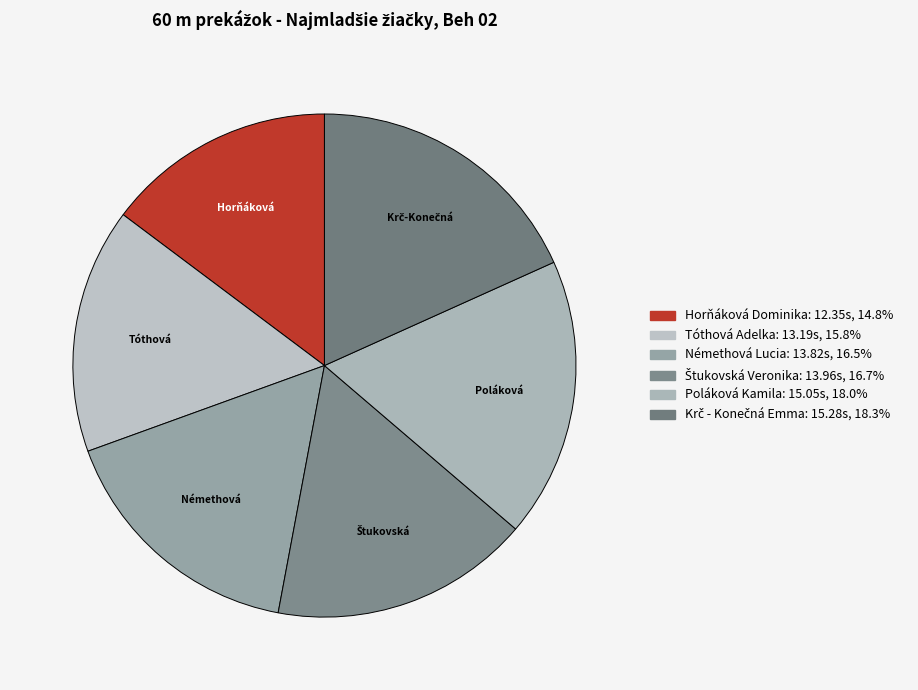

How many segments does this pie chart have?

6